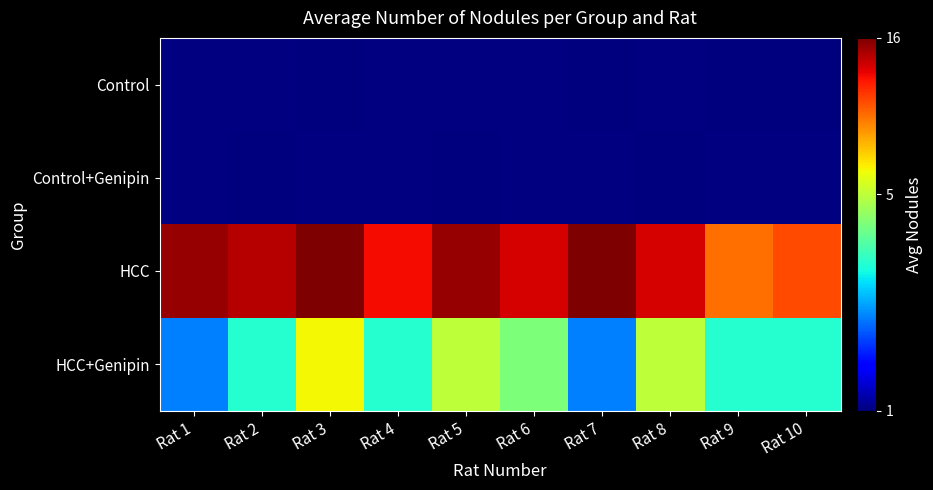

Which series has the largest total across all categories?

HCC